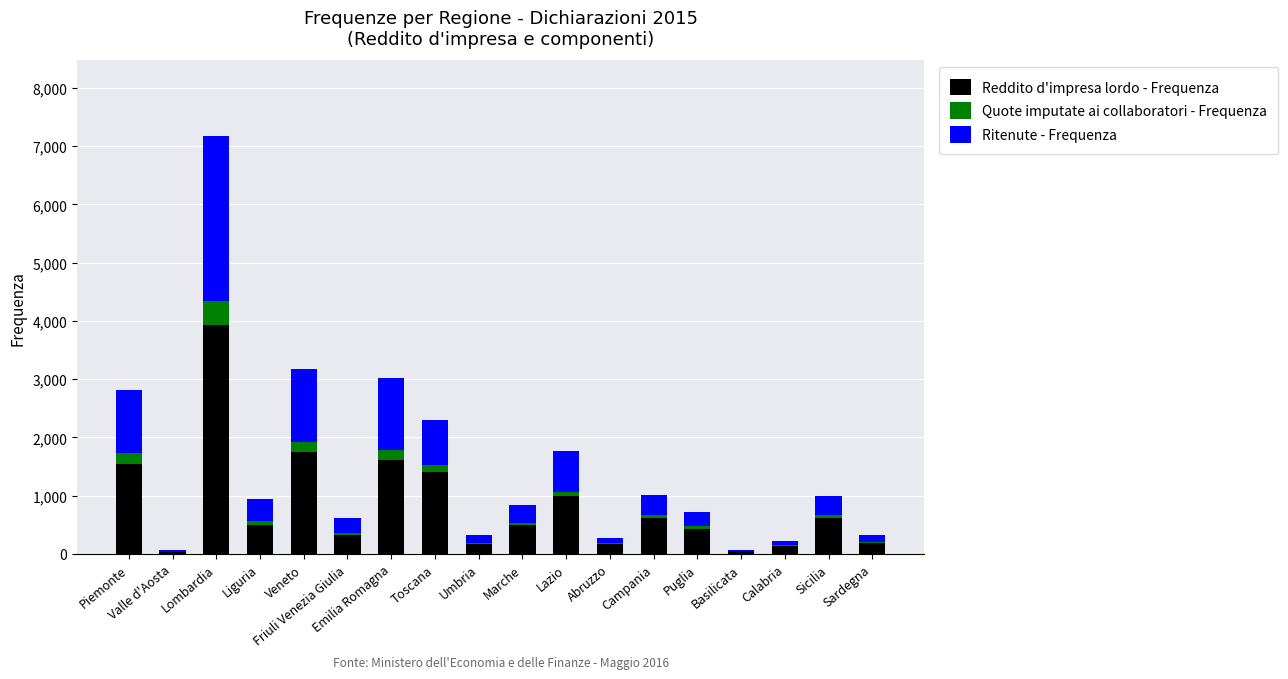

At which category is the sum across all series the highest?

Lombardia